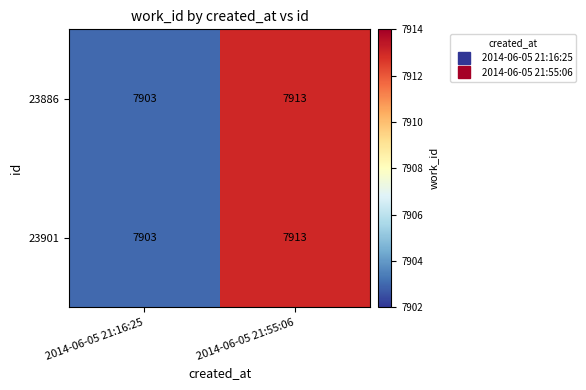

List the labels in order of 23886 value, smallest first.

2014-06-05 21:16:25, 2014-06-05 21:55:06